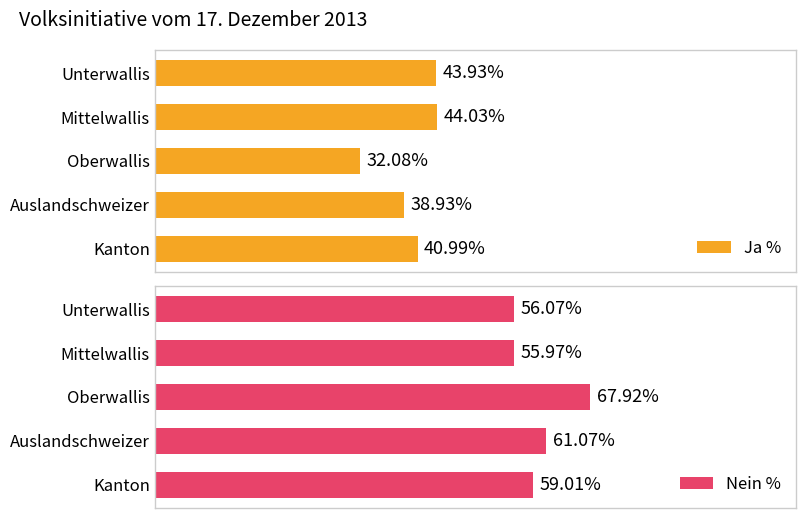

What are all the series names shown in the legend?

Ja %, Nein %